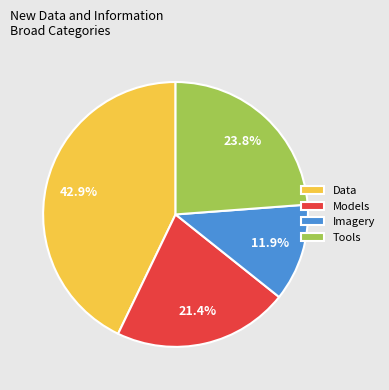

To the nearest percent, what portion does Data represent?

43%